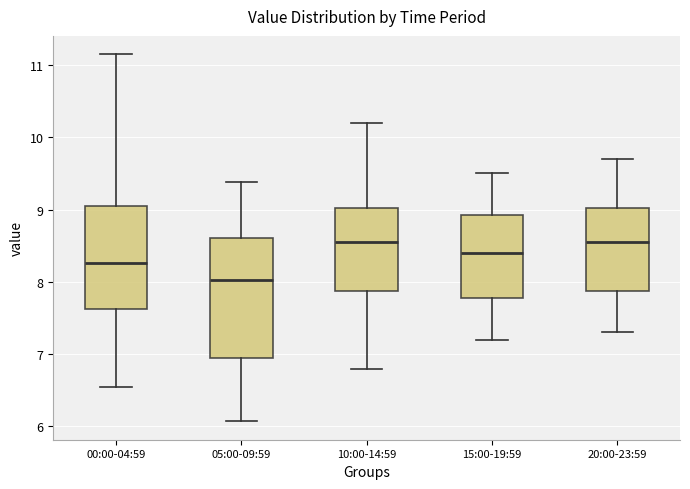

Reading left to right, transcribe this box plot: for each box, give where its median line is, the range the box spans, and where its two whiskers end, as read against the y-axis. The values are not printed on the chart, so give them approximately, as read against the axis.

00:00-04:59: median 8.3, box 7.6 to 9.1, whiskers 6.6 to 11.2
05:00-09:59: median 8.0, box 7.0 to 8.6, whiskers 6.1 to 9.4
10:00-14:59: median 8.6, box 7.9 to 9.0, whiskers 6.8 to 10.2
15:00-19:59: median 8.4, box 7.8 to 8.9, whiskers 7.2 to 9.5
20:00-23:59: median 8.6, box 7.9 to 9.0, whiskers 7.3 to 9.7